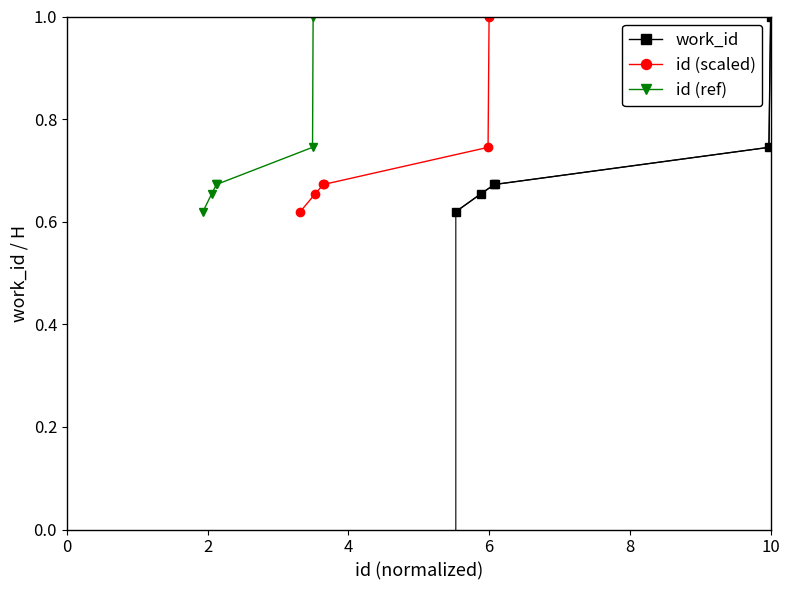

True or false: id (ref) and id (scaled) cross at least once.

False